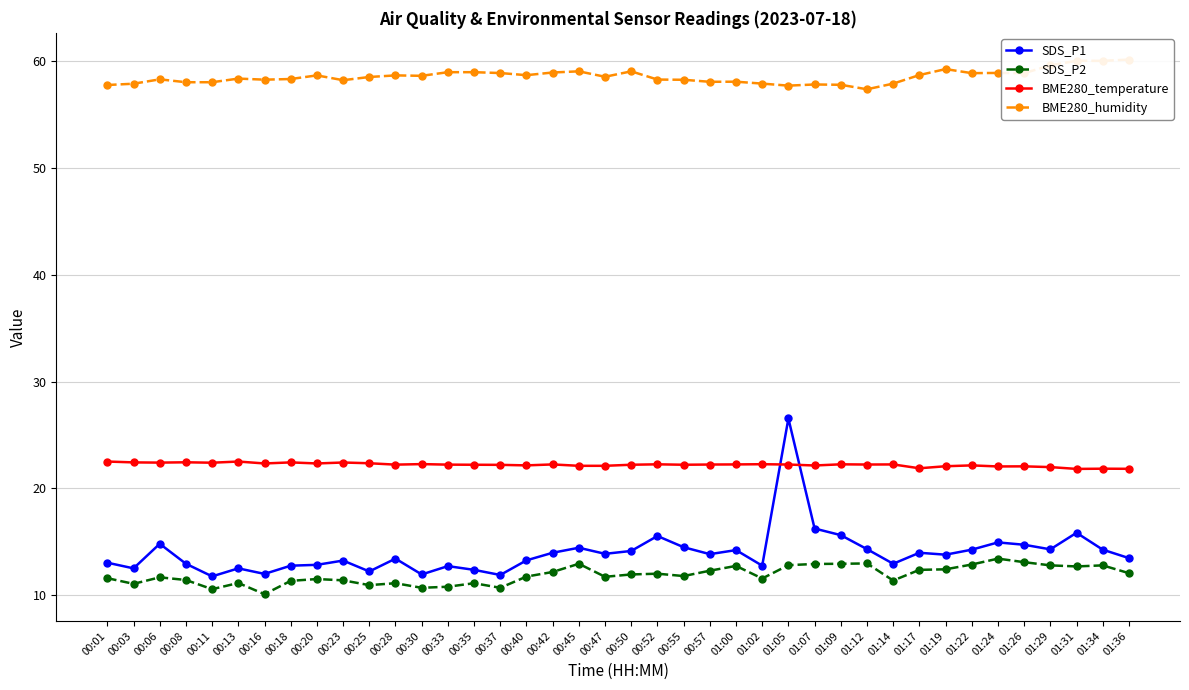

Between 00:50 and 01:17, which is larger?

00:50